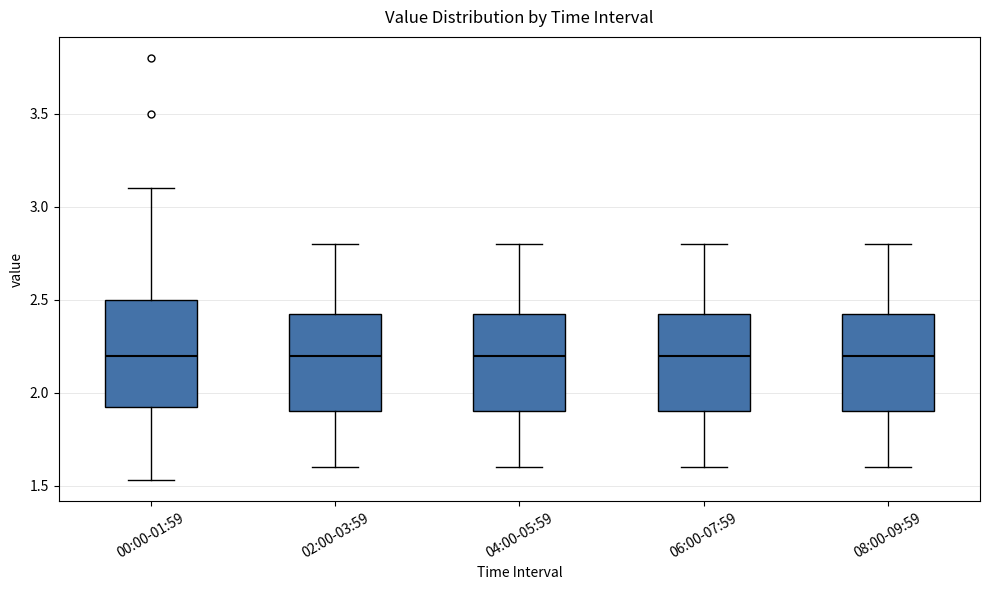

Reading left to right, read every box against the y-axis: the position of its median line, the range the box covers, and the ends of its whiskers. The values are not printed on the chart, so give them approximately, as read against the axis.

00:00-01:59: median 2.20, box 1.90 to 2.50, whiskers 1.55 to 3.10
02:00-03:59: median 2.20, box 1.90 to 2.45, whiskers 1.60 to 2.80
04:00-05:59: median 2.20, box 1.90 to 2.45, whiskers 1.60 to 2.80
06:00-07:59: median 2.20, box 1.90 to 2.45, whiskers 1.60 to 2.80
08:00-09:59: median 2.20, box 1.90 to 2.45, whiskers 1.60 to 2.80